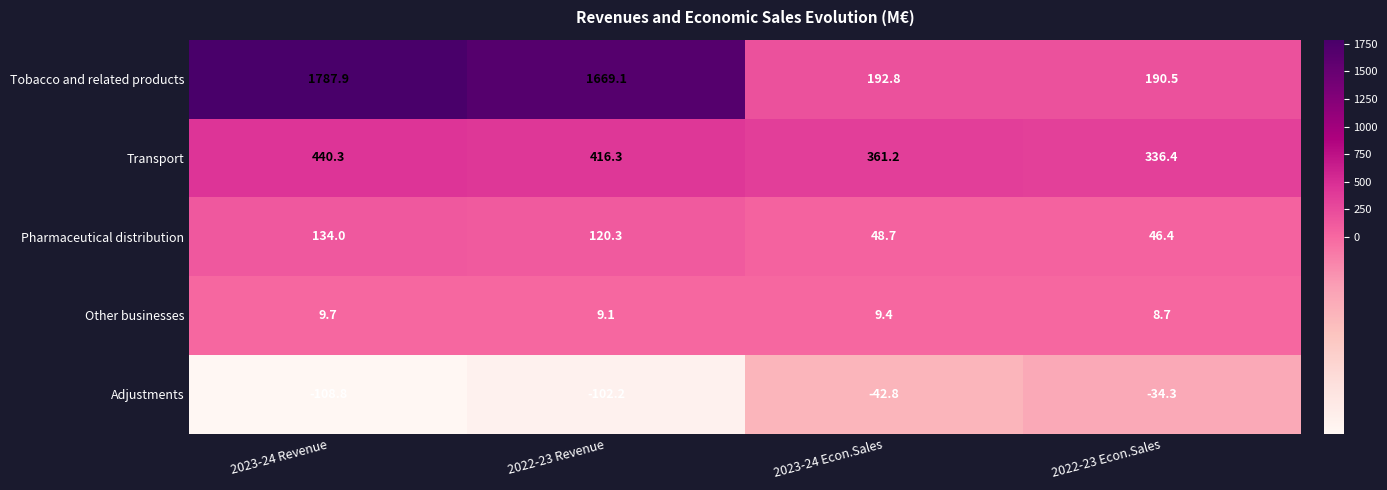

At 2023-24 Econ.Sales, list the series in order from largest to smallest.

Transport, Tobacco and related products, Pharmaceutical distribution, Other businesses, Adjustments